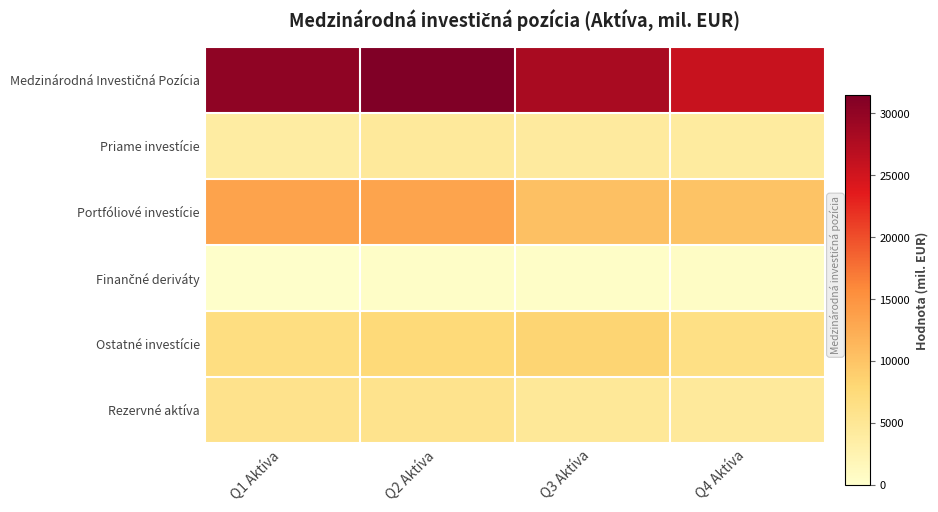

What is the minimum value shown in the chart?

233.5